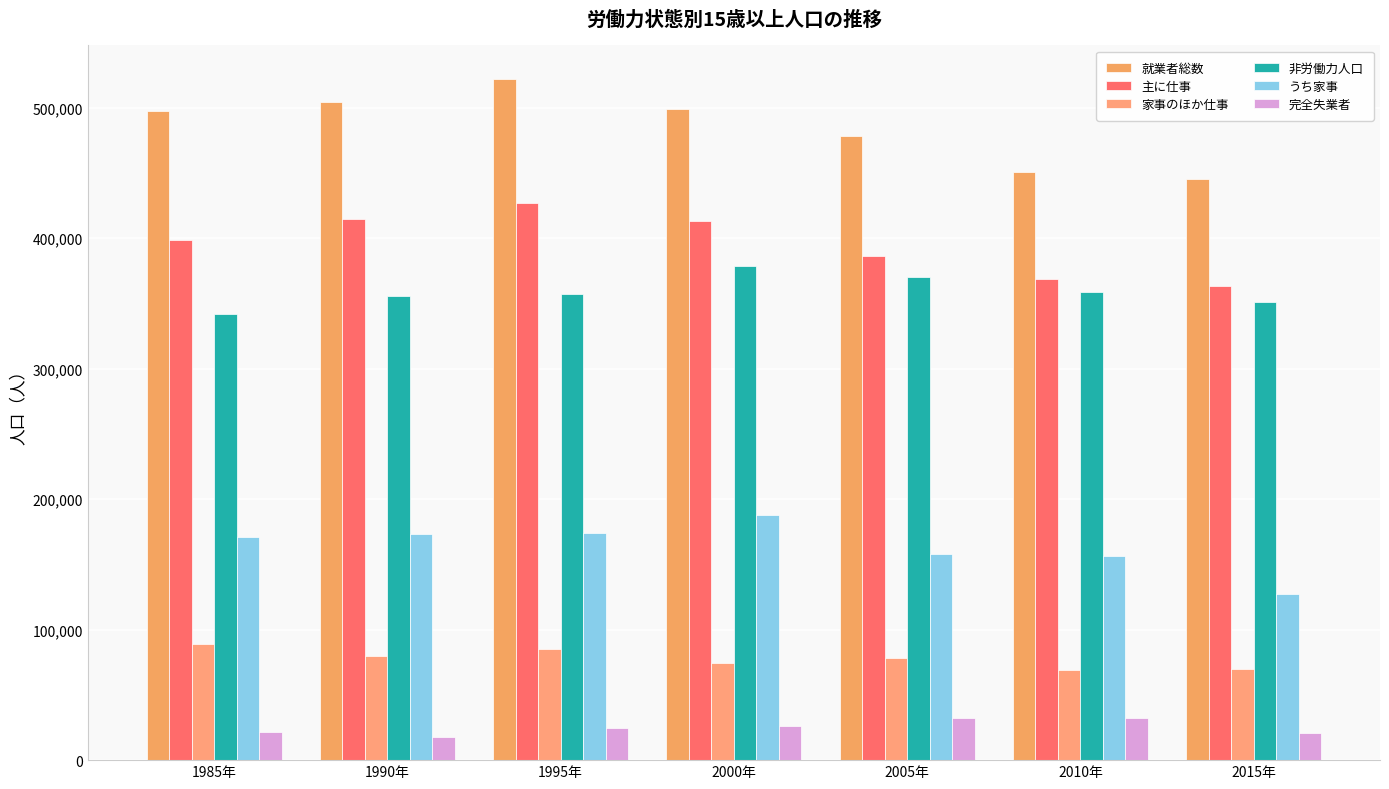

What is the difference between the maximum and second lowest values in the 就業者総数 series?

70615